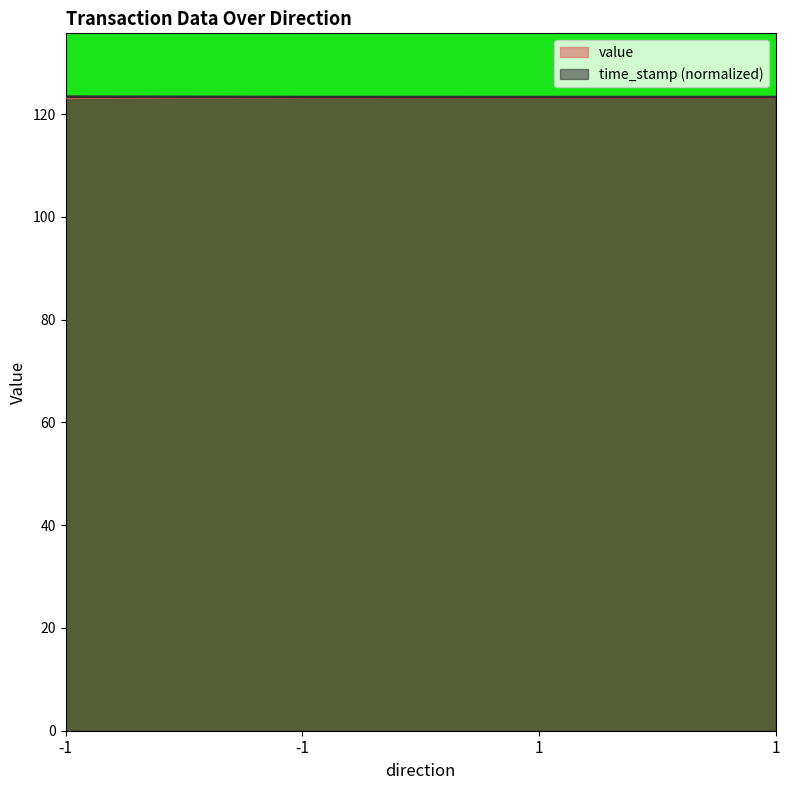

What is the value of the 1st point from the left?

123.4